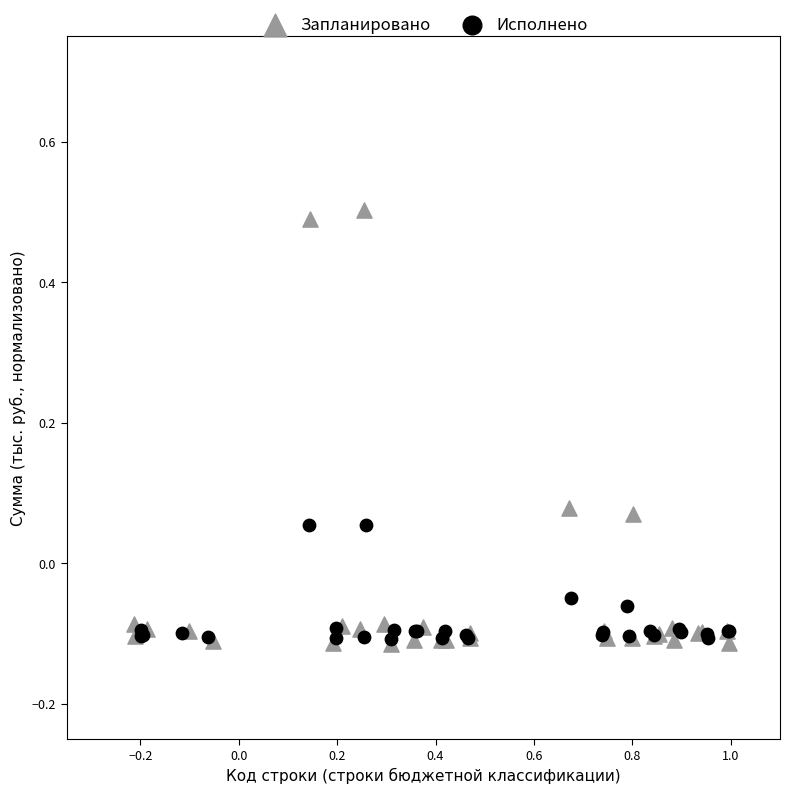

Which series has the widest spread of Y values?

Запланировано